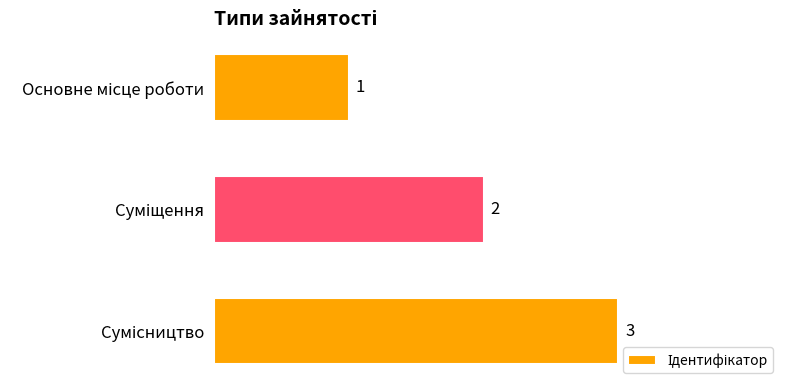

What is the sum of all values?

6